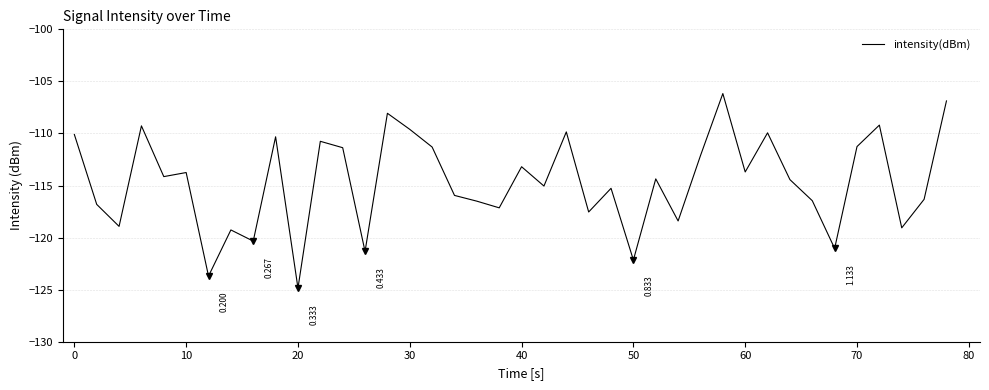

Is this an area chart (filled region under the line)?

No